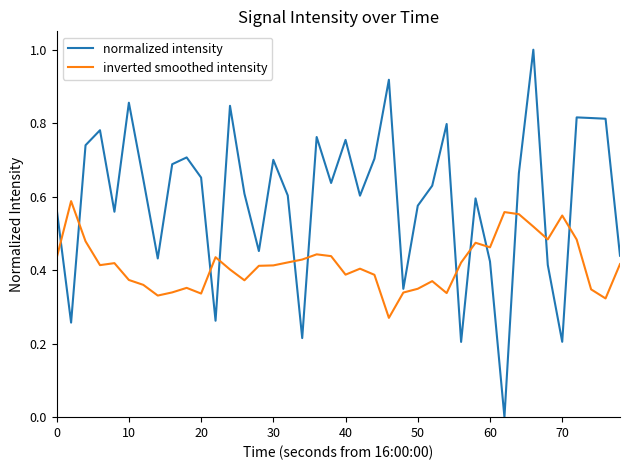

Which series has the largest total across all categories?

normalized intensity